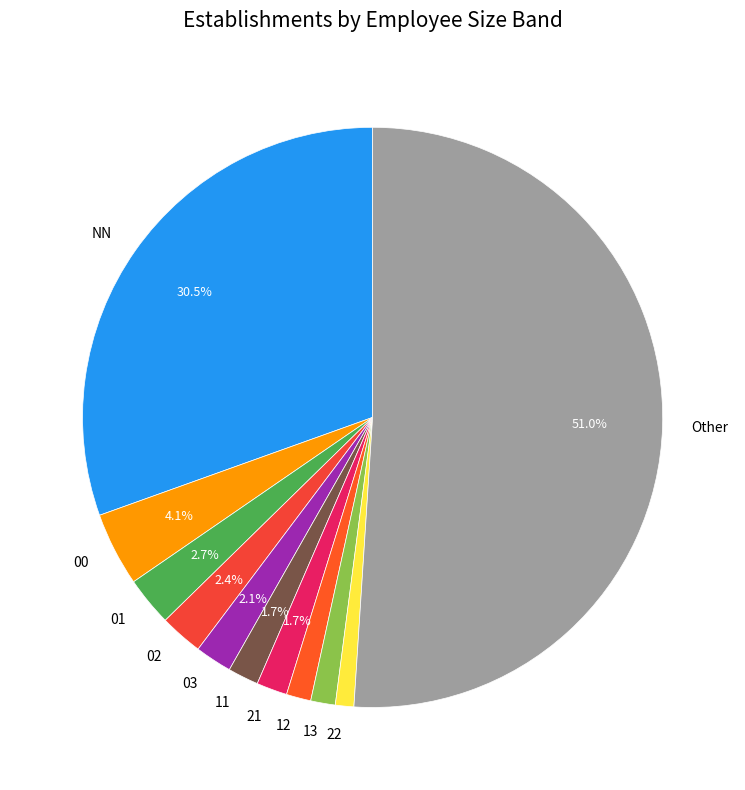

Between 03 and 22, which is larger?

03